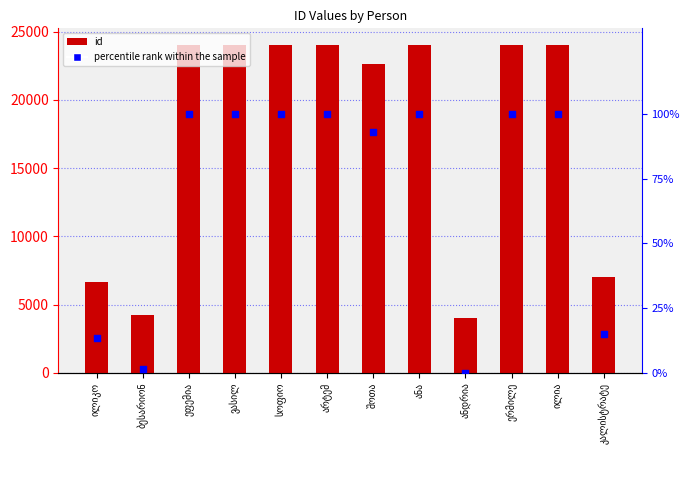

Which series has the widest spread of Y values?

id